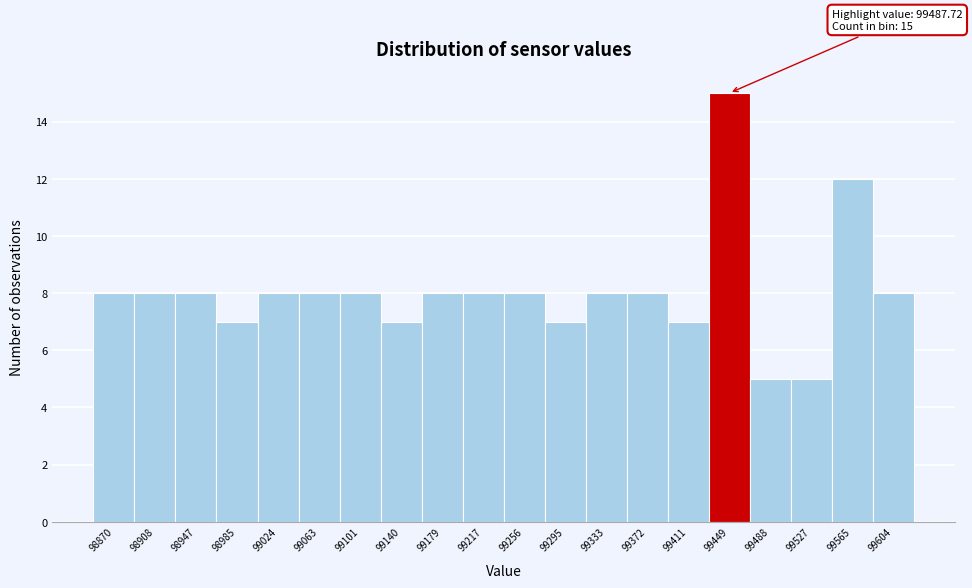

Reading left to right, list all the values displayed in this chart.

8	8	8	7	8	8	8	7	8	8	8	7	8	8	7	15	5	5	12	8